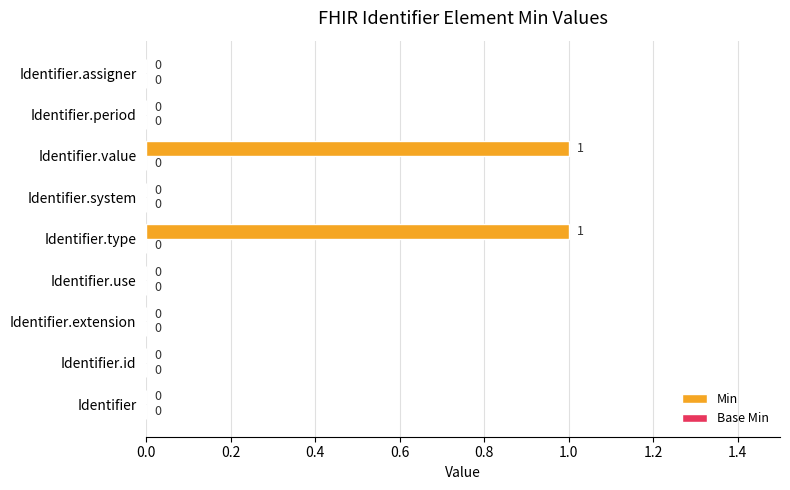

Reading bottom to top, what are all the values shown in this chart?

Identifier=0	Identifier.id=0	Identifier.extension=0	Identifier.use=0	Identifier.type=1	Identifier.system=0	Identifier.value=1	Identifier.period=0	Identifier.assigner=0